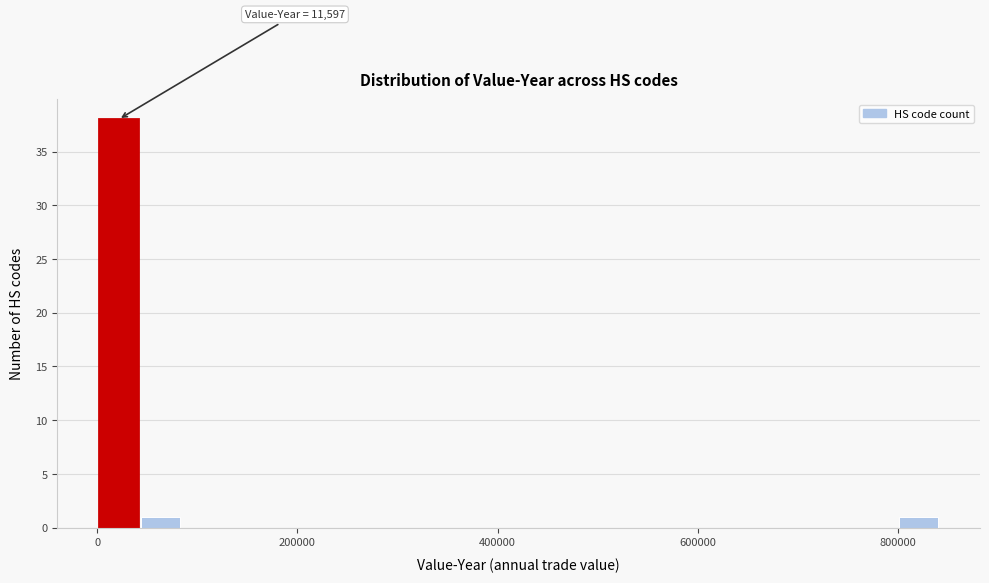

Around what value on the x-axis is the tallest bar? Give the approximate position of its centre, as read against the axis.

20000